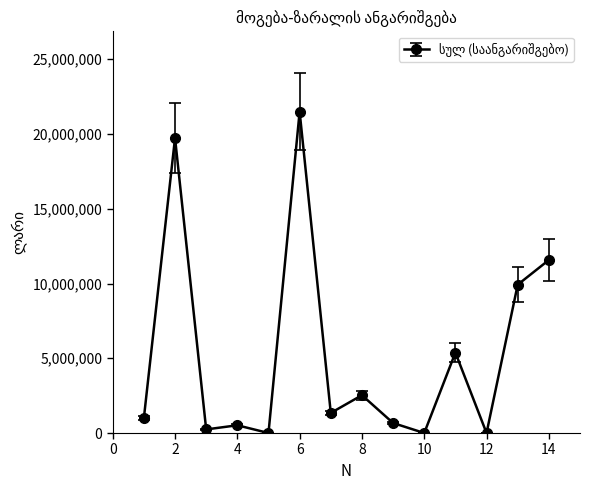

What is the maximum value shown in the chart?

21492855.7